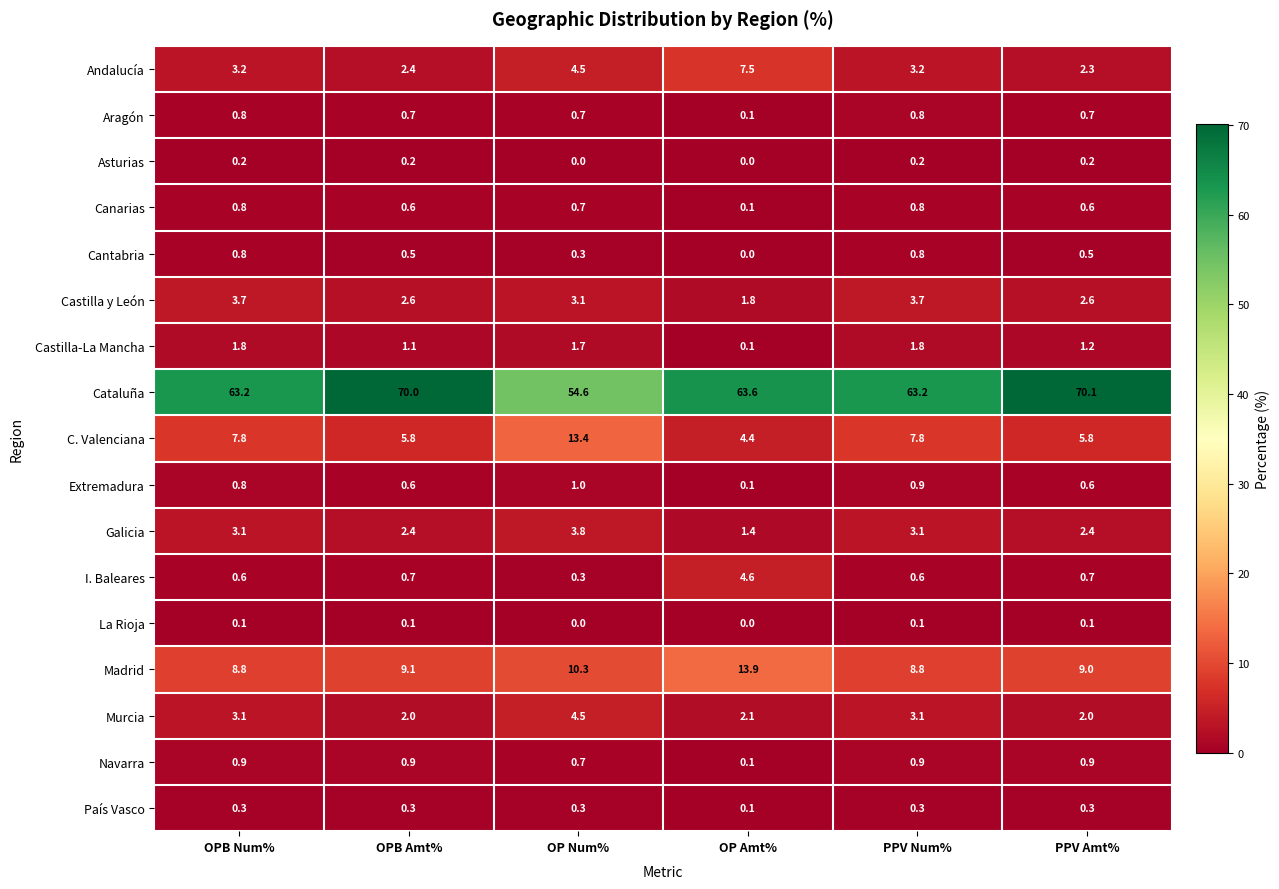

What is the difference between the second highest and minimum values in the Cataluña series?

15.4